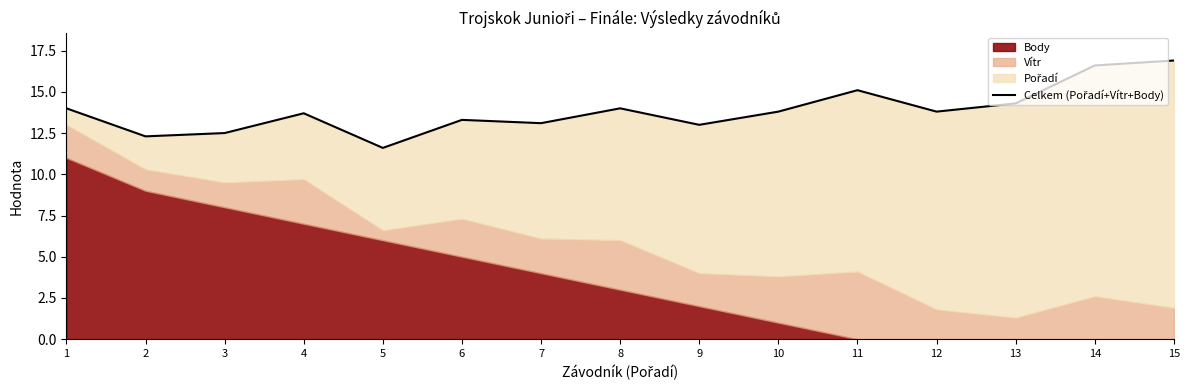

Rank the categories by value from highest to lowest.

15, 14, 11, 13, 1, 8, 10, 12, 4, 6, 7, 9, 3, 2, 5